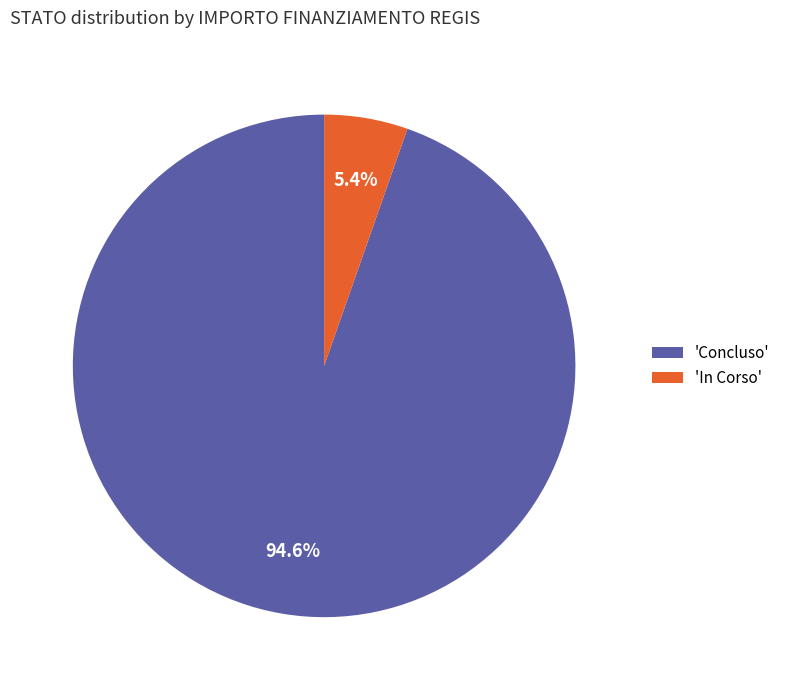

Count the number of slices in the pie.

2